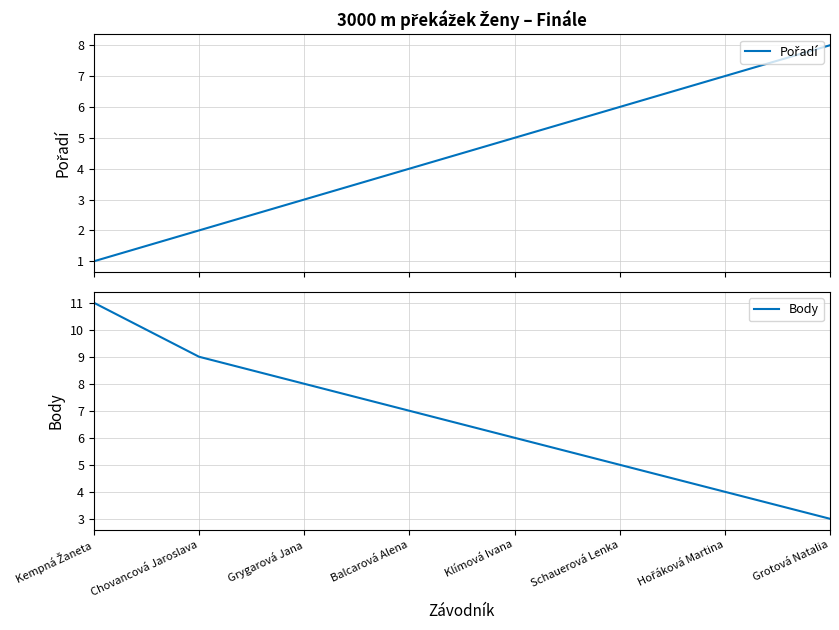

True or false: Pořadí and Body cross at least once.

True